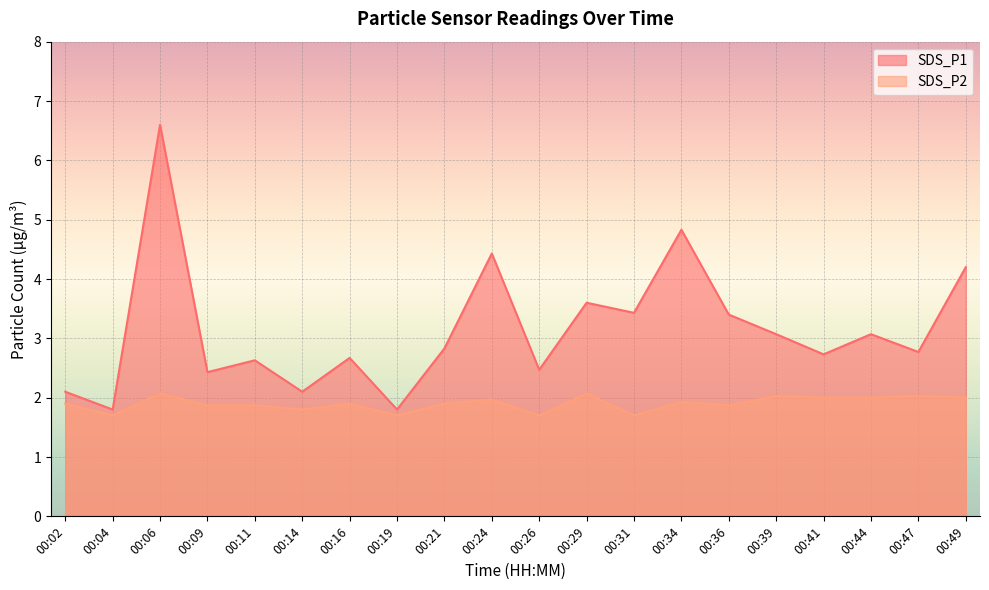

True or false: SDS_P1 and SDS_P2 intersect in this chart.

False